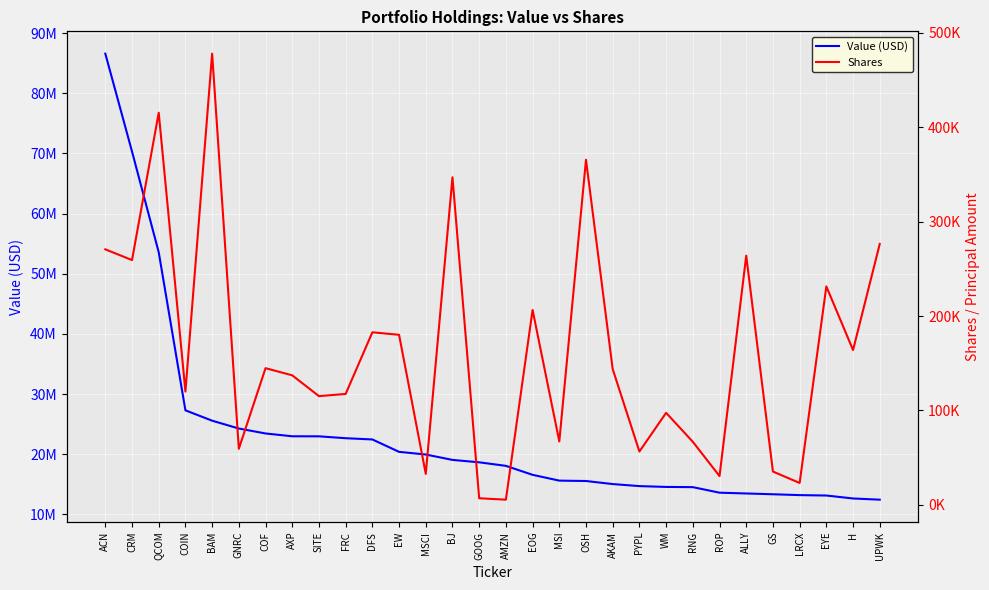

What is the minimum value for Shares?

5500